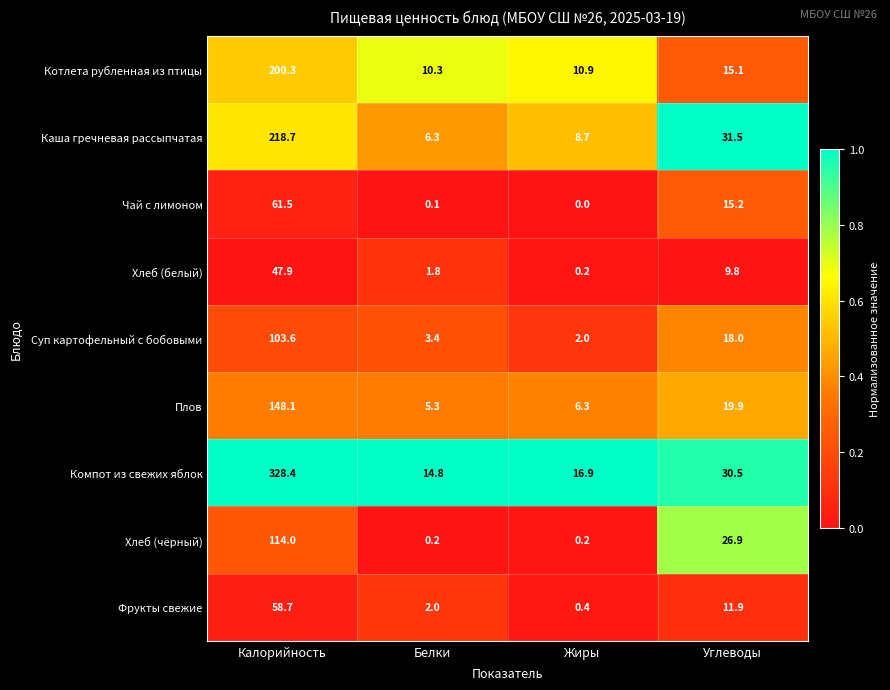

What is the average value of the Хлеб (чёрный) series?

35.3